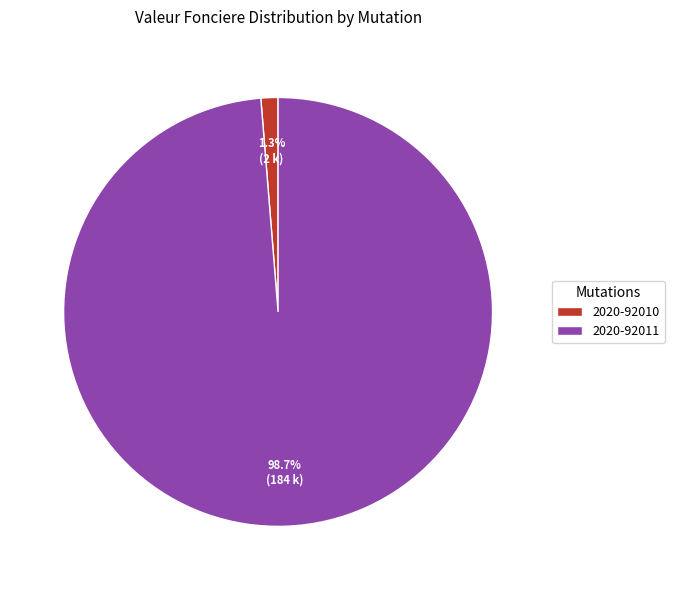

What is the largest slice in the pie chart?

2020-92011